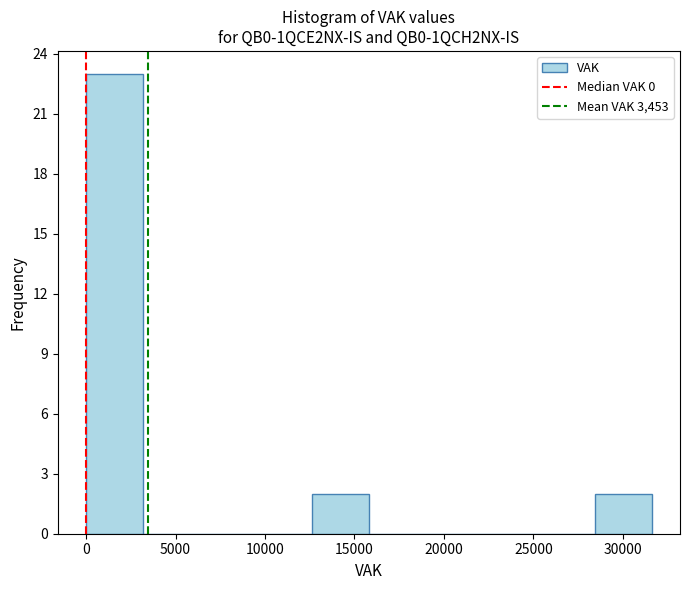

Which range on the x-axis has the tallest bar?

0 to 3000